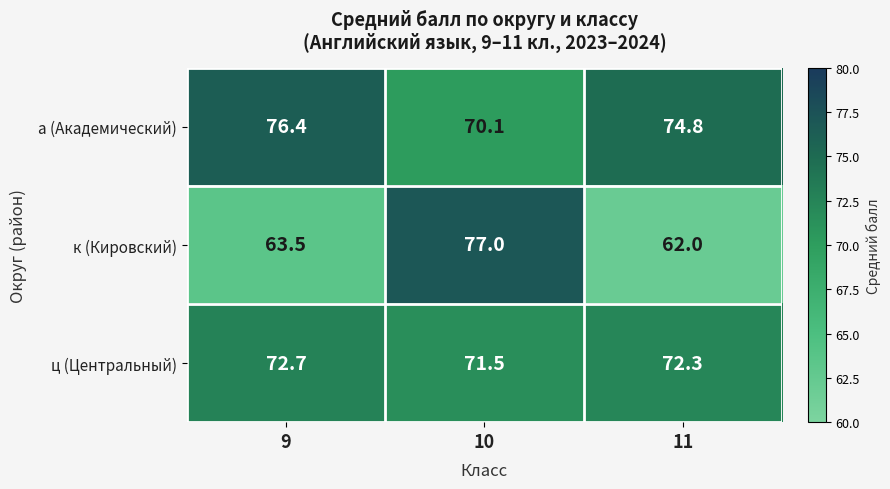

List the series in order of their overall mean, lowest first.

к (Кировский), ц (Центральный), а (Академический)